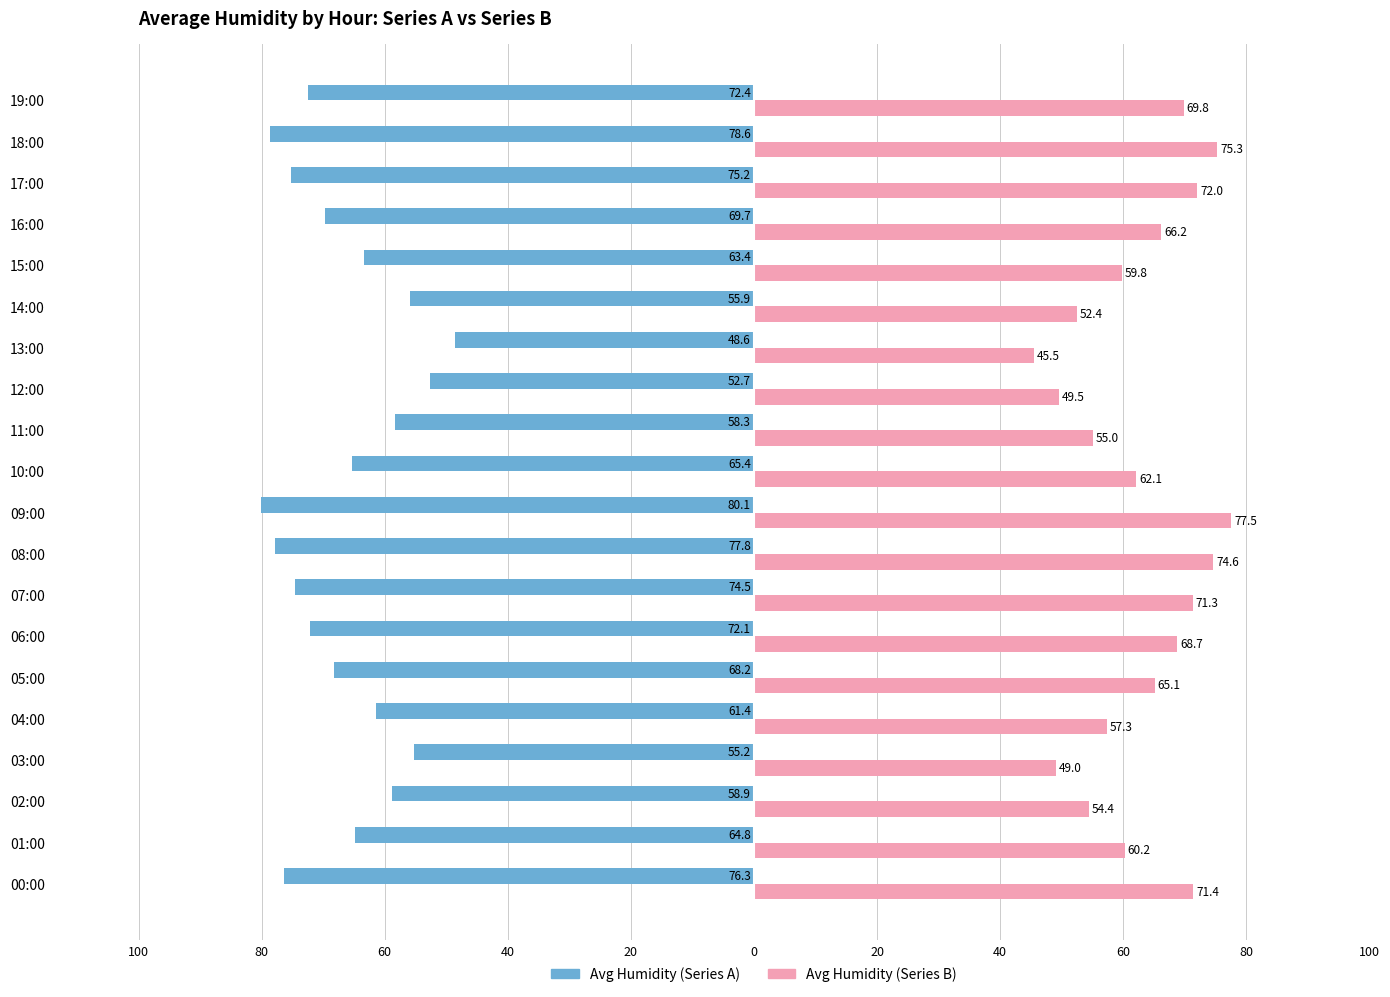

What are all the series names shown in the legend?

Avg Humidity (Series A), Avg Humidity (Series B)